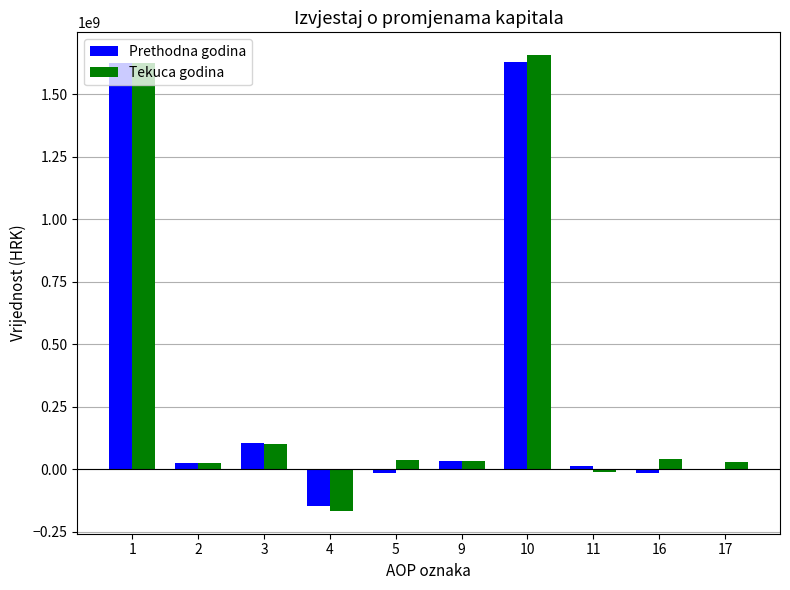

How many data points in Tekuca godina are above 38895791?

5